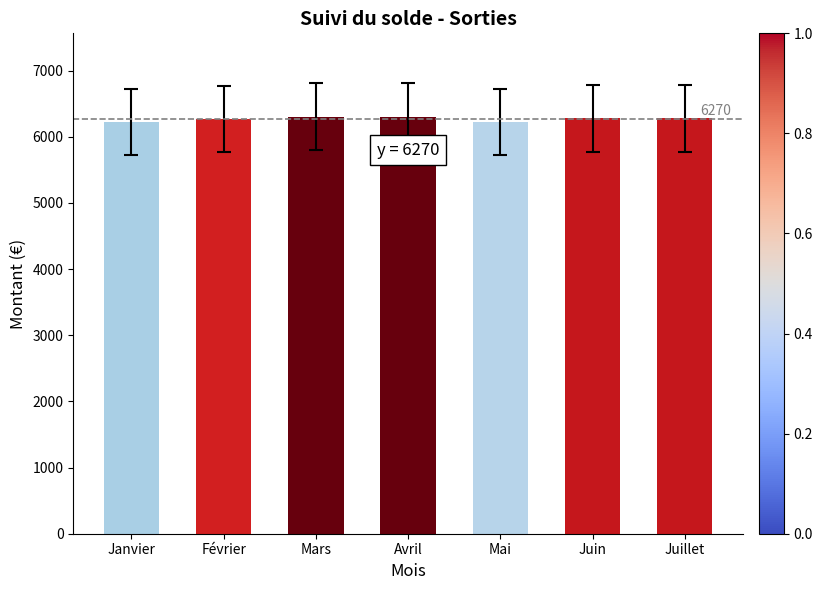

What is the greatest value displayed?

6303.7